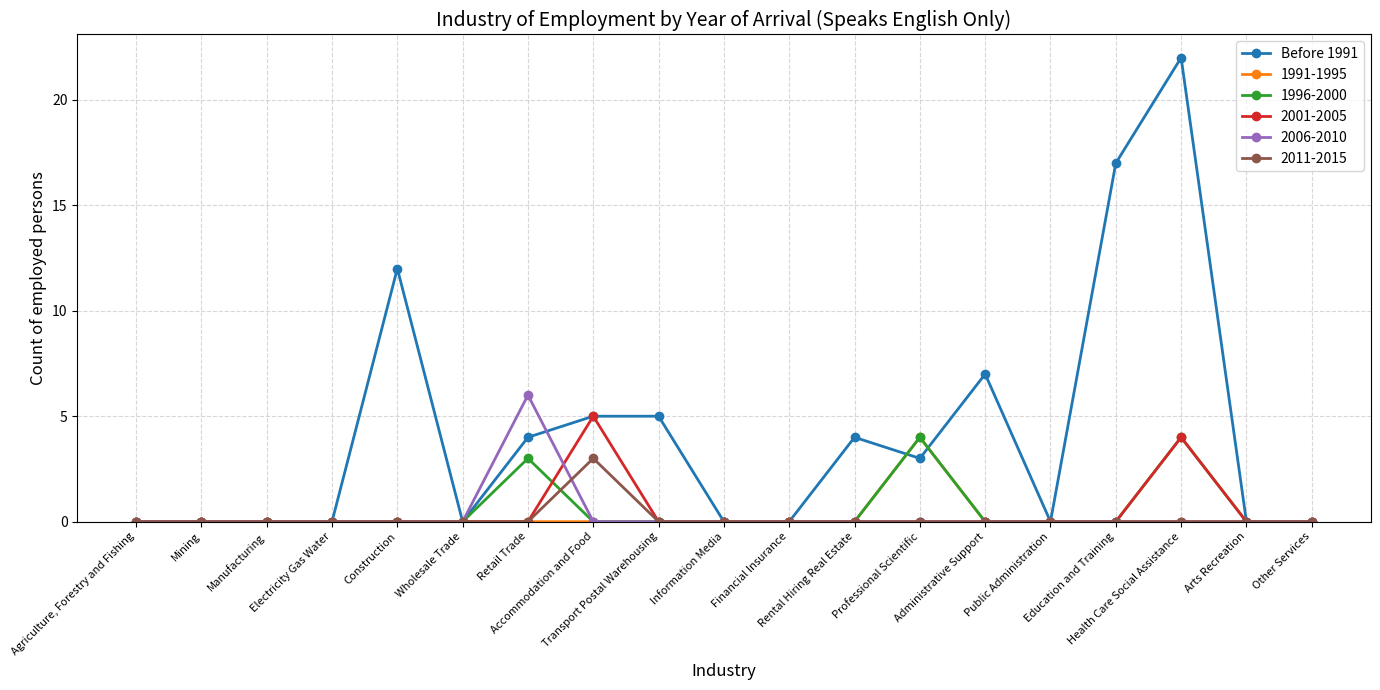

True or false: Before 1991 has more than 1 points higher than both neighbors.

True